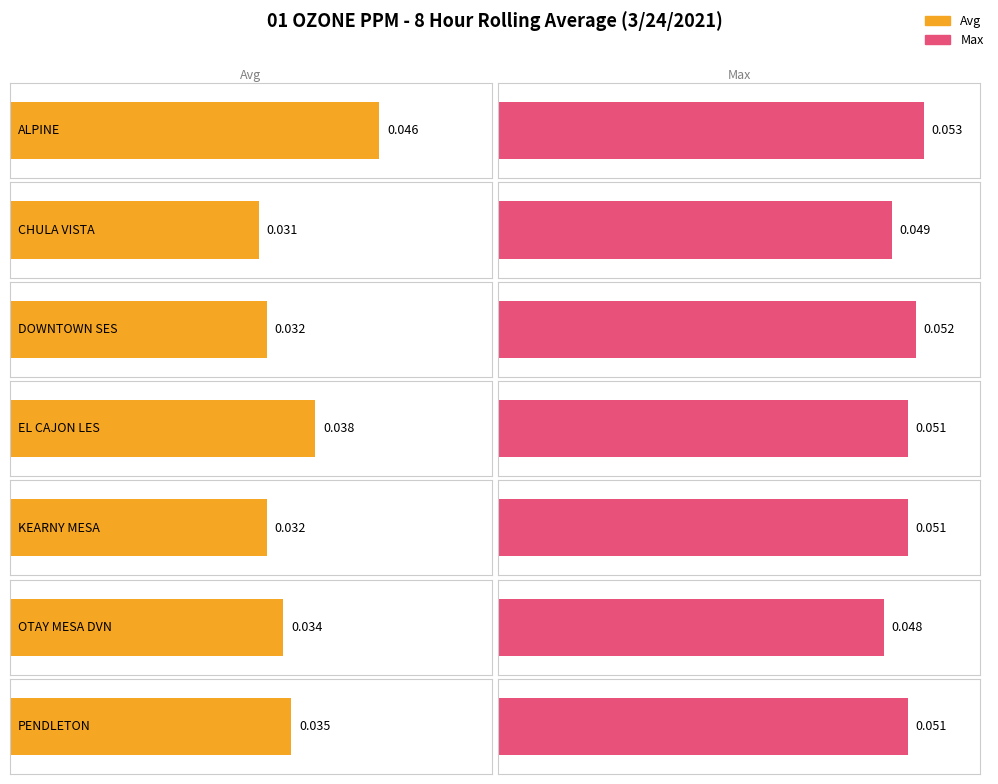

Reading right to left, transcribe all the data shown in this chart.

Avg: PENDLETON=0.0	OTAY MESA DVN=0.0	KEARNY MESA=0.0	EL CAJON LES=0.0	DOWNTOWN SES=0.0	CHULA VISTA=0.0	ALPINE=0.0
Max: PENDLETON=0.1	OTAY MESA DVN=0.0	KEARNY MESA=0.1	EL CAJON LES=0.1	DOWNTOWN SES=0.1	CHULA VISTA=0.0	ALPINE=0.1